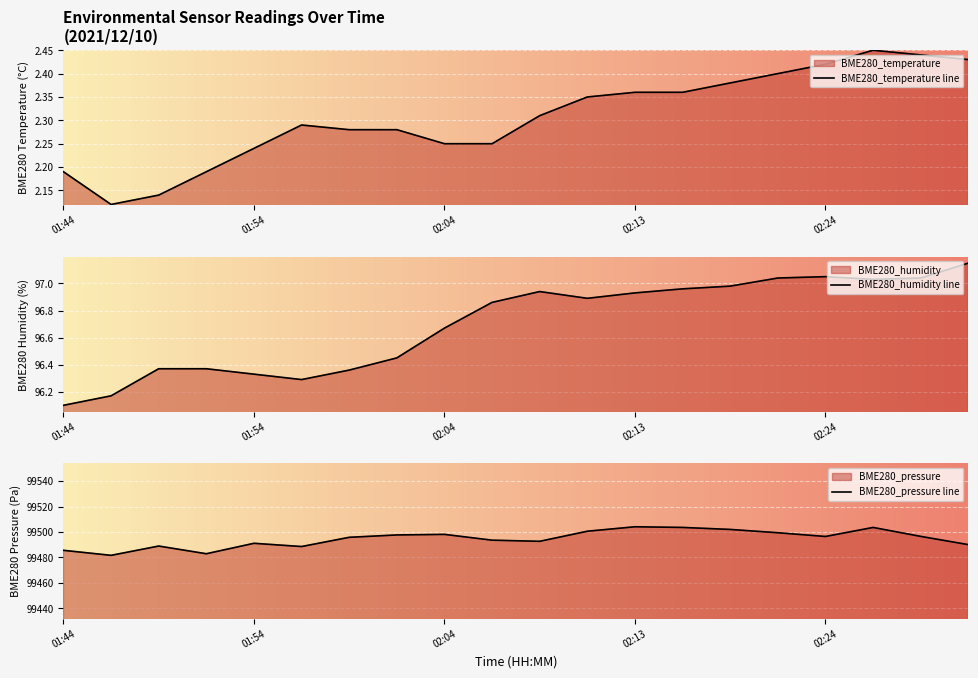

At which category is the sum across all series the highest?

02:13